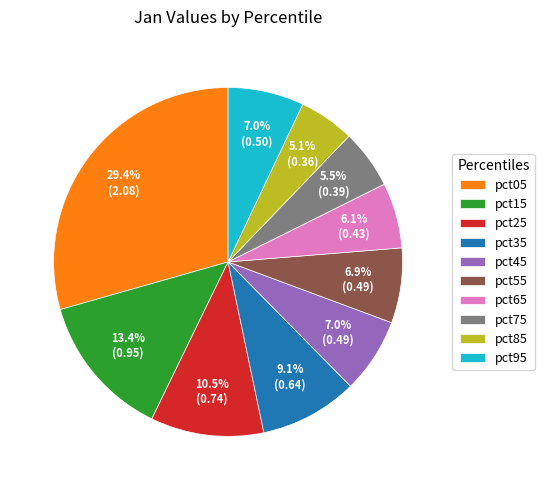

Do pct95 and pct45 together represent more than half of the pie?

No